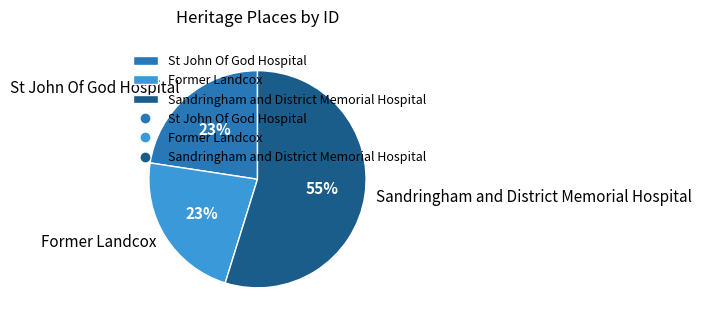

True or false: Former Landcox accounts for 37% of the total.

False